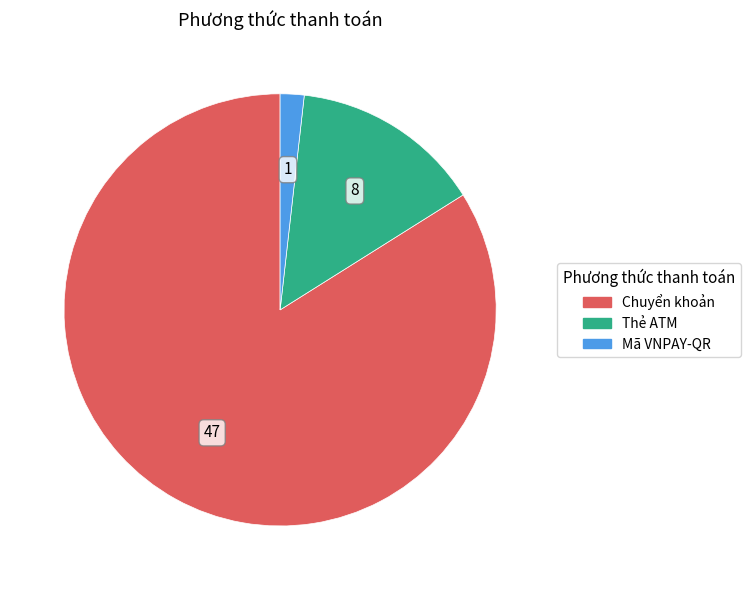

Which category has the biggest portion of the pie?

Chuyển khoản